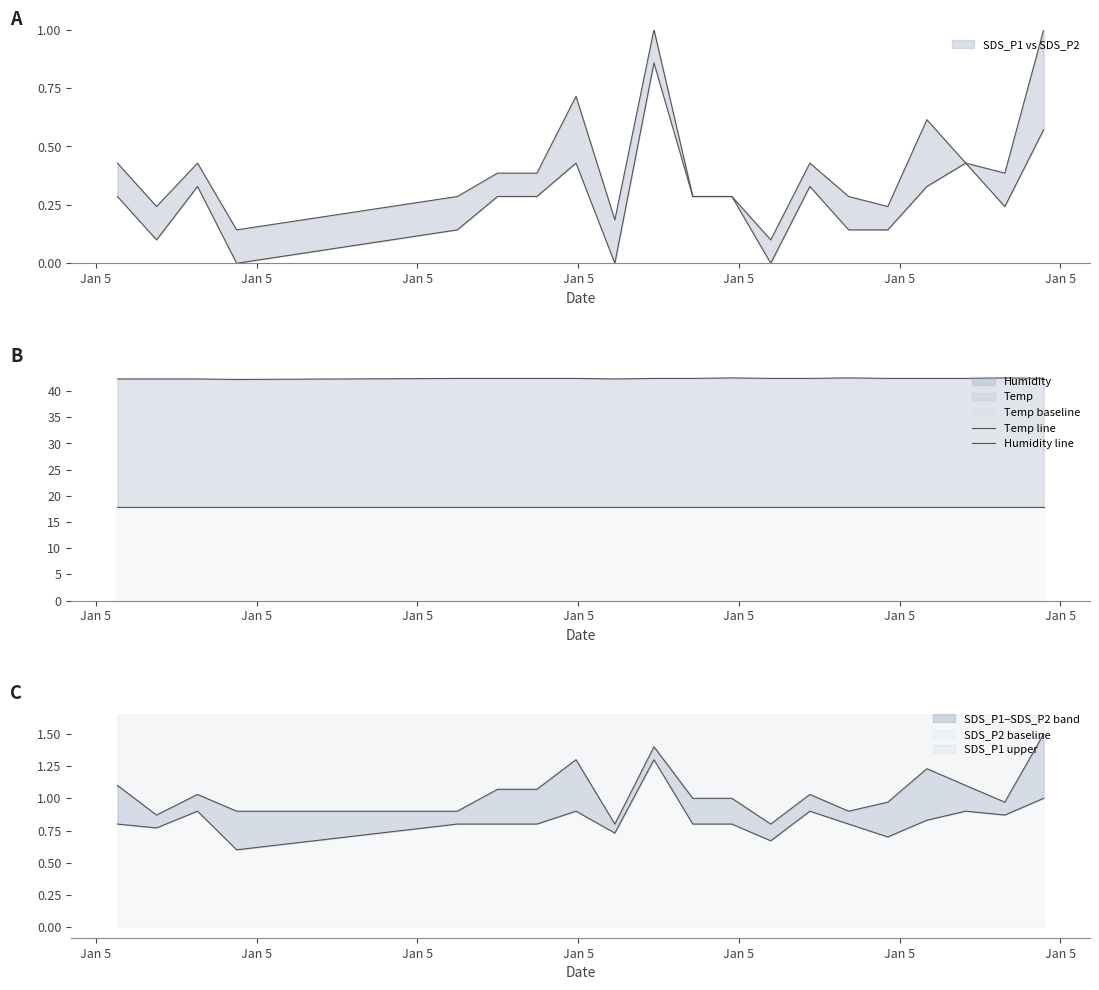

Which category has the lowest value in the Humidity line series?

Jan 5